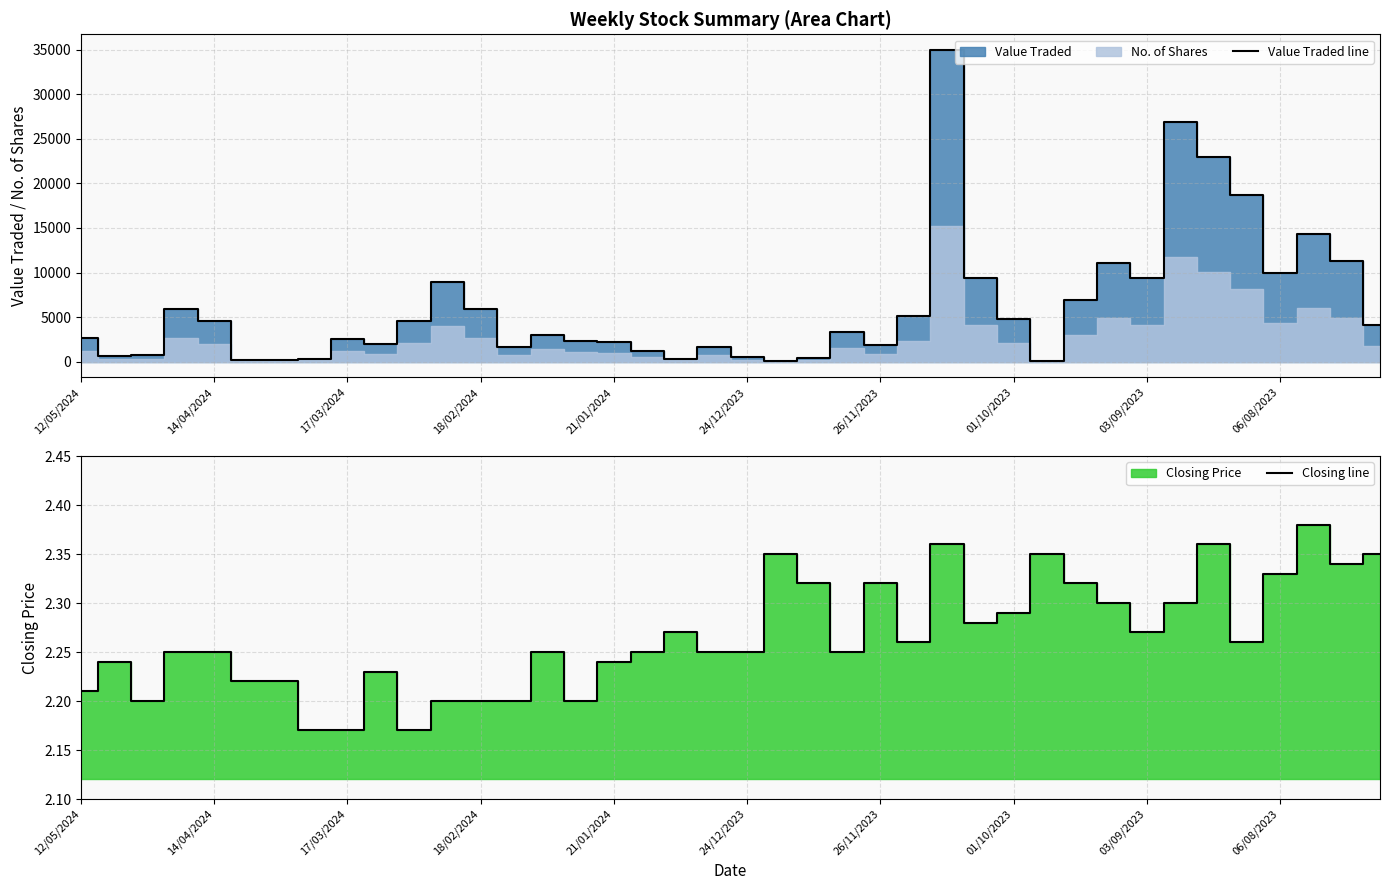

Read the Value Traded line value at 19.

1688.0